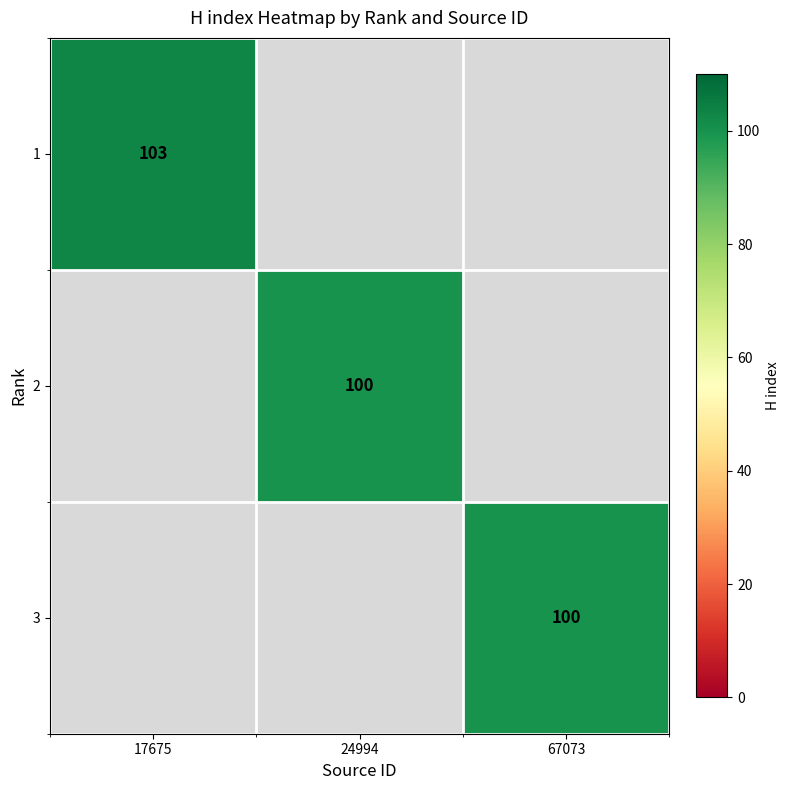

The value of 3 at 67073 is 100. True or false?

True